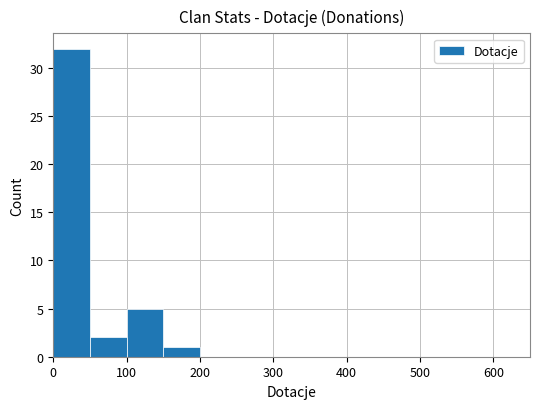

Are the bars grouped side by side (vs. stacked)?

No